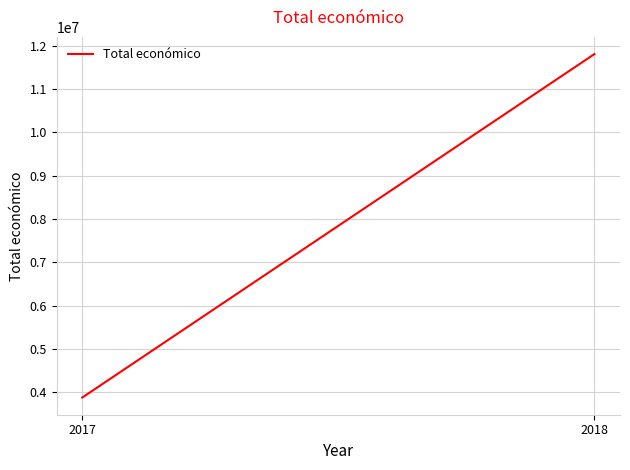

What is the difference between the maximum and minimum values?

7933322